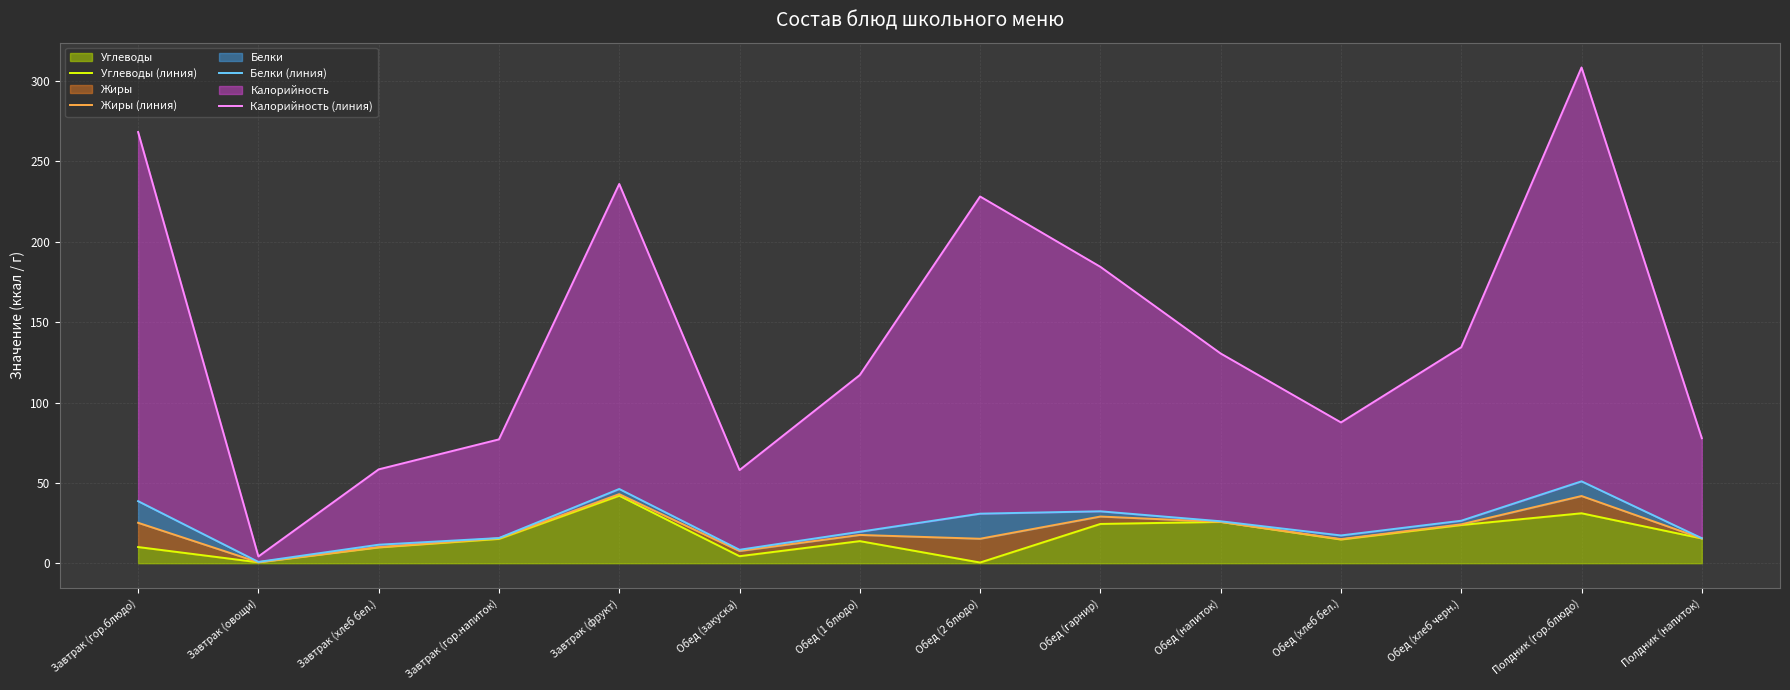

Is it true that Углеводы equals 23.8 at Обед (хлеб черн.)?

True